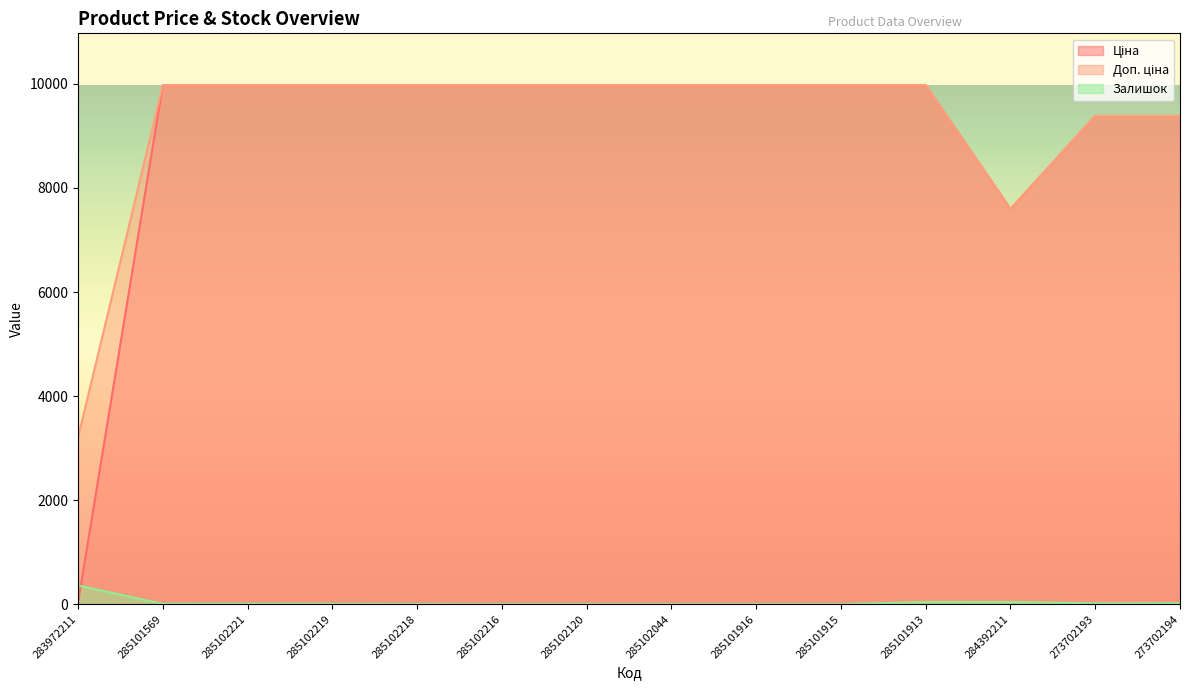

What is the difference between the maximum and minimum values in the Ціна series?

9942.9